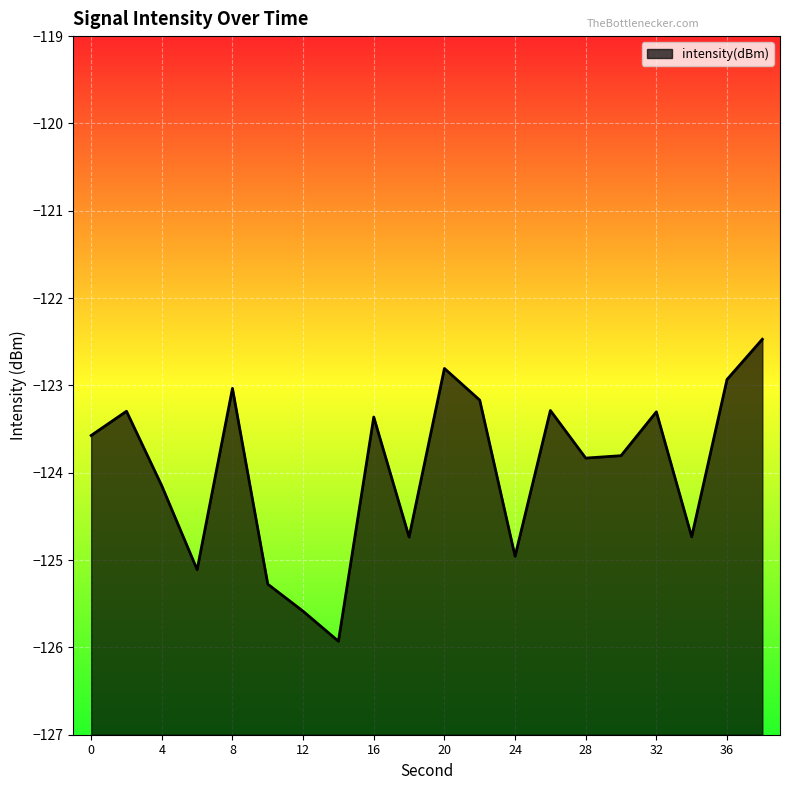

How many interior local peaks (higher than both neighbors) does the data have?

6